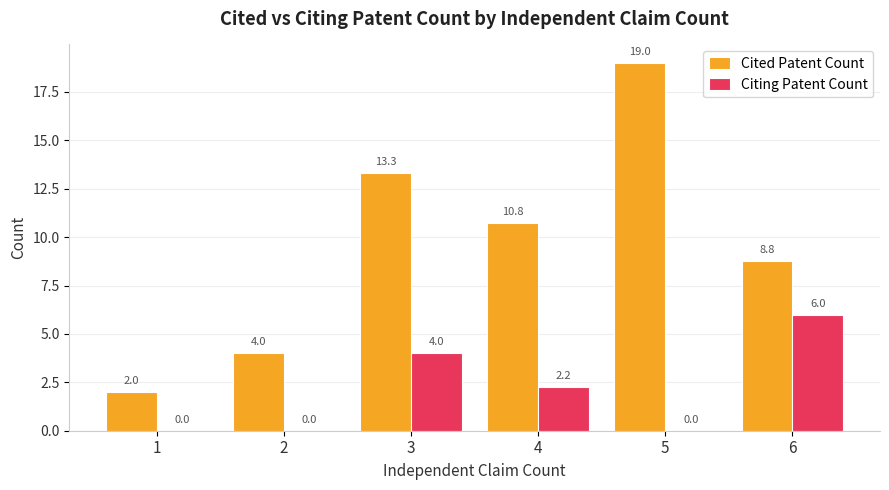

Is it true that Cited Patent Count equals 10.8 at 4?

True